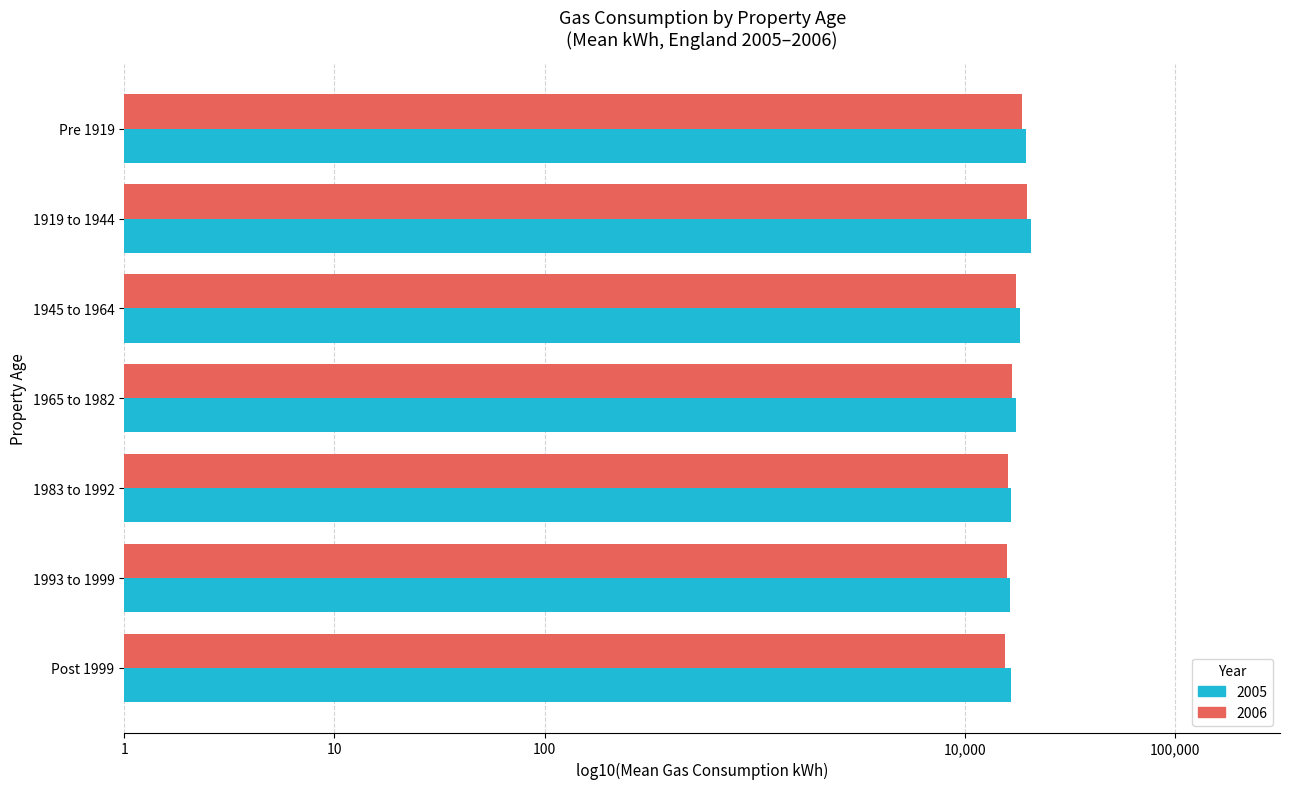

Where is 2006 nearest to the value 4?

Post 1999